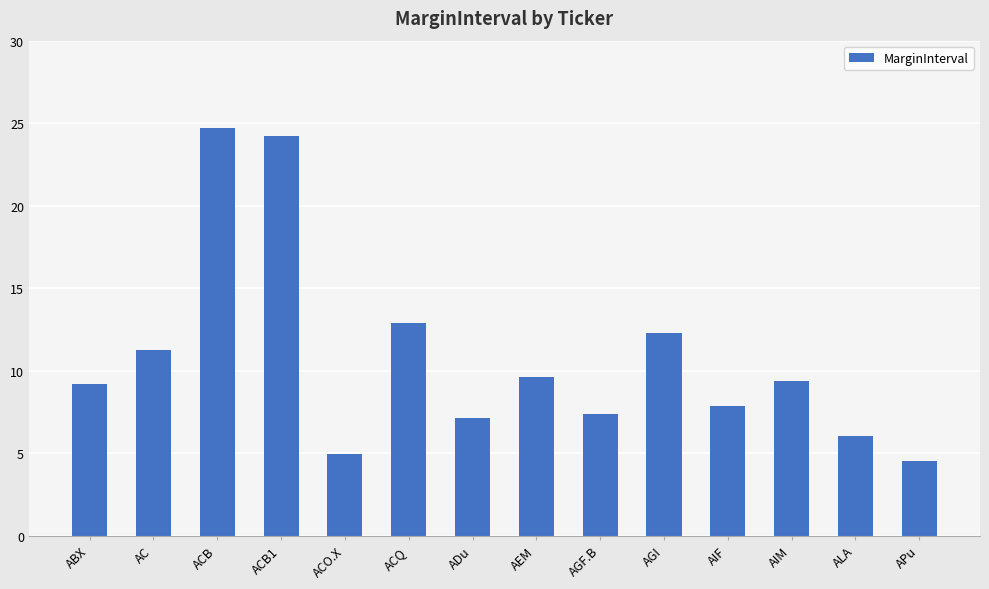

Is it true that the value at ACQ is 21.7?

False